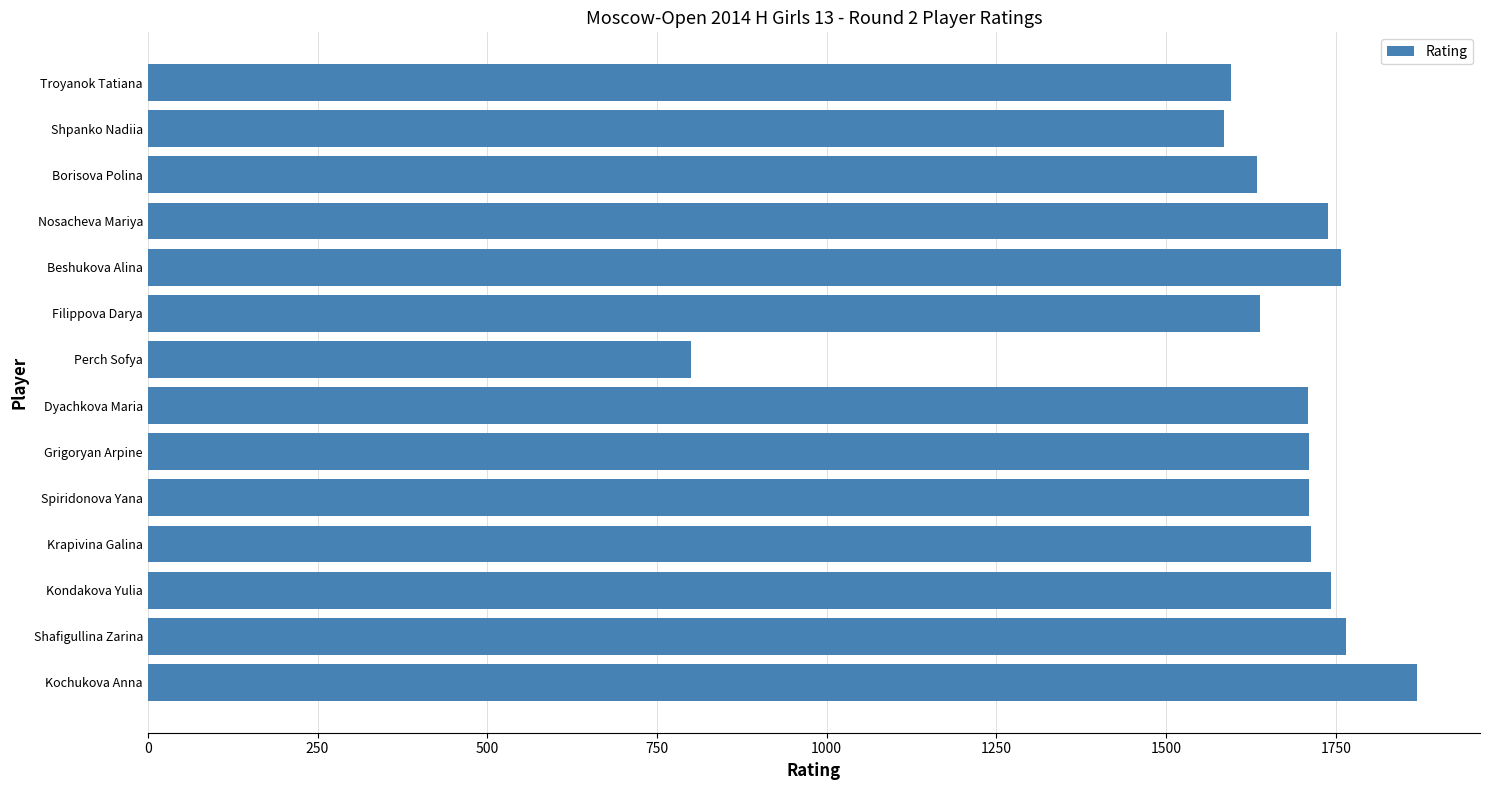

What is the approximate value at Krapivina Galina, to the nearest 100?

1700